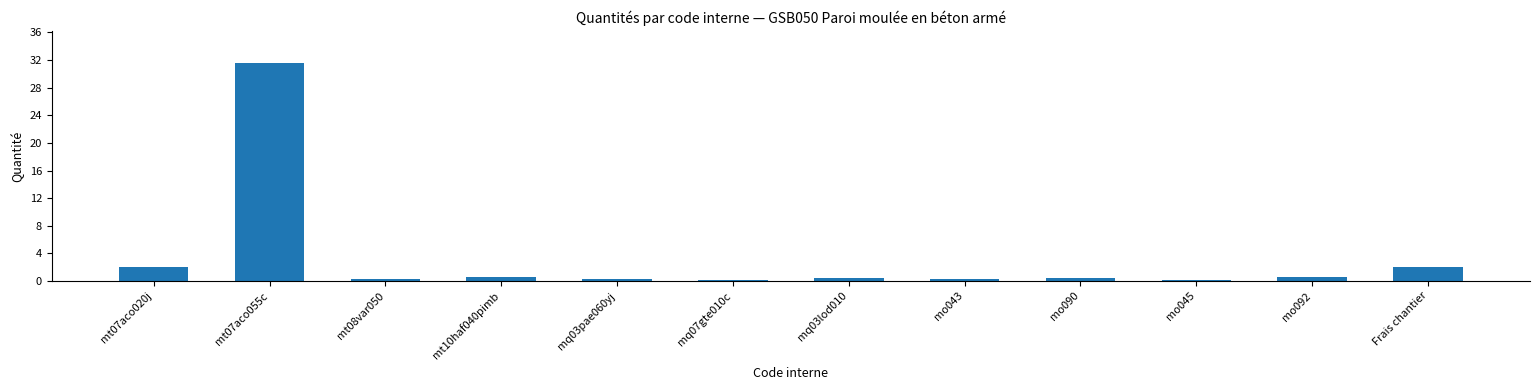

What is the label of the 12th bar from the left?

Frais chantier